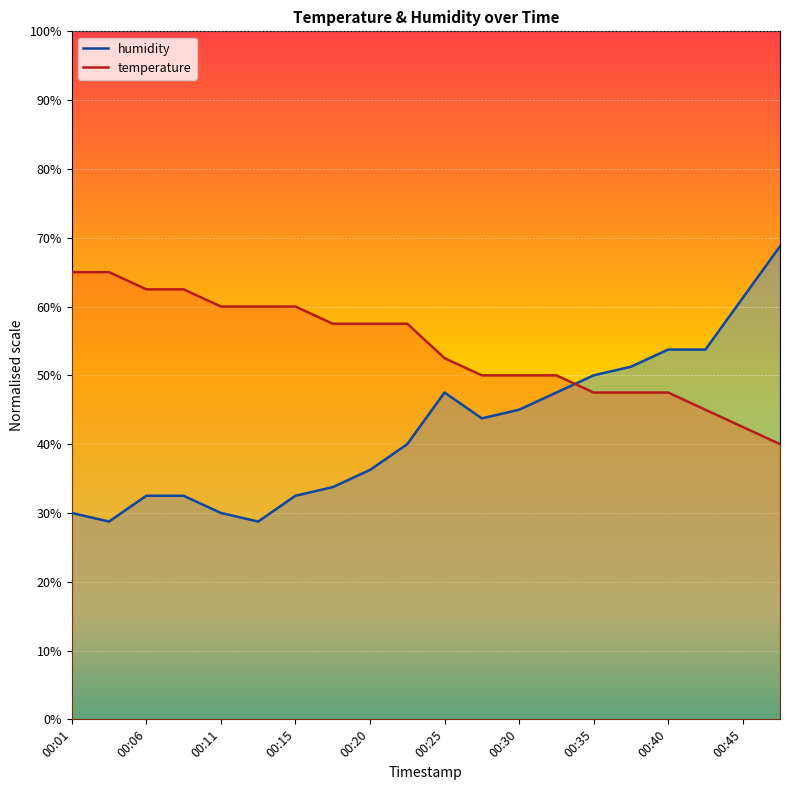

List the series in order of their overall mean, lowest first.

humidity, temperature